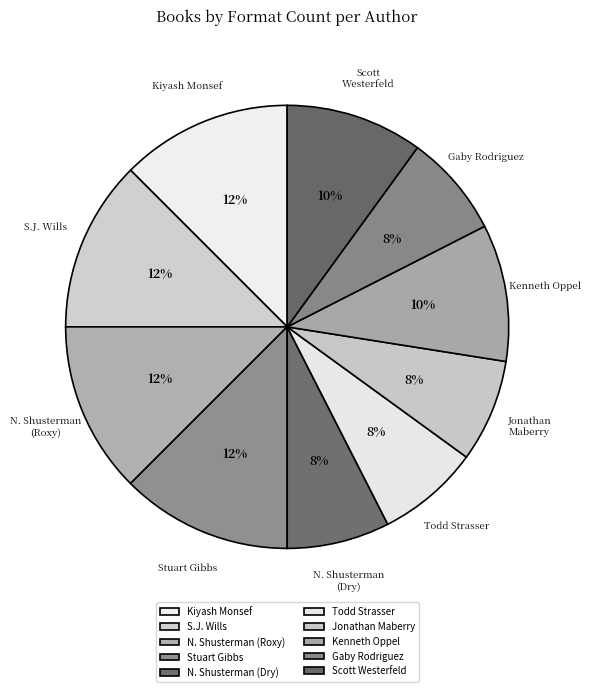

To the nearest percent, what percentage of the pie is Todd Strasser?

8%